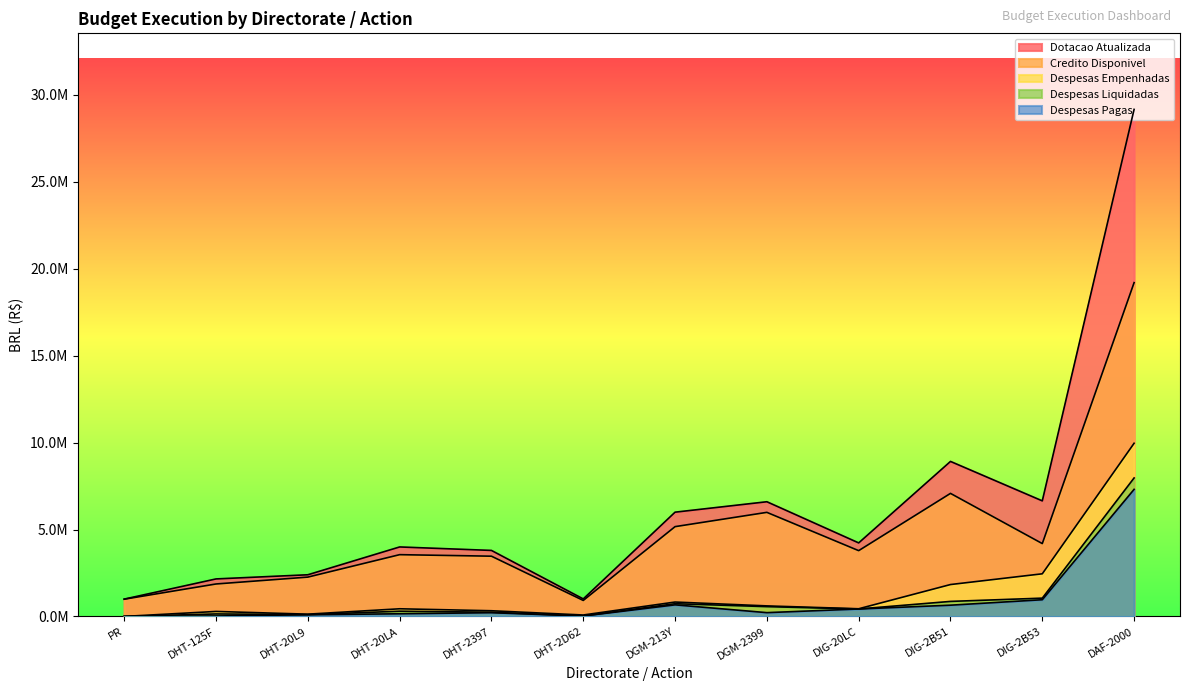

What are all the series names shown in the legend?

Dotacao Atualizada, Credito Disponivel, Despesas Empenhadas, Despesas Liquidadas, Despesas Pagas